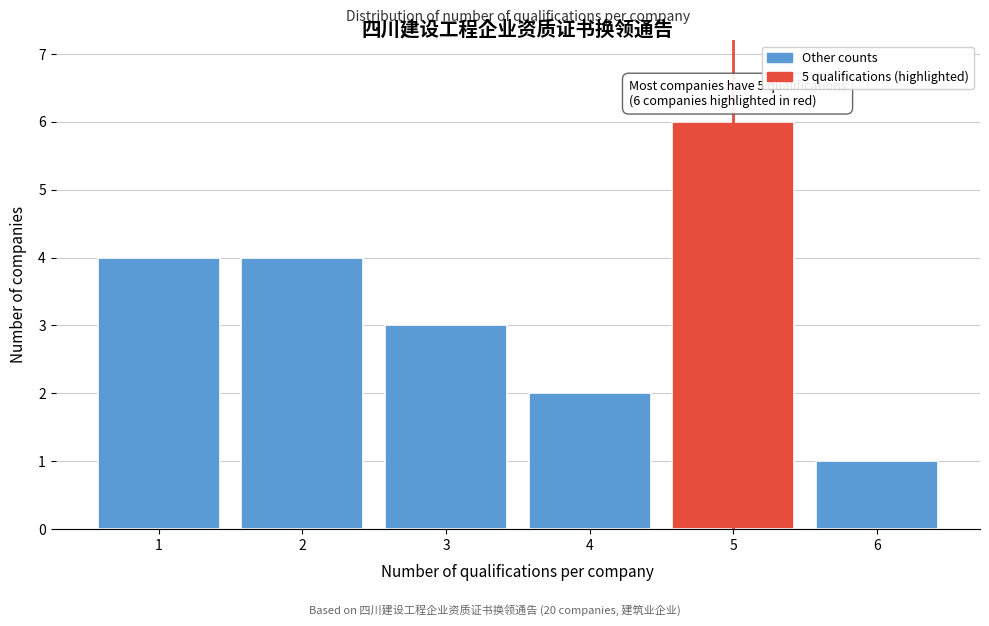

Reading left to right, extract all data points from this chart.

1=4	2=4	3=3	4=2	5=6	6=1